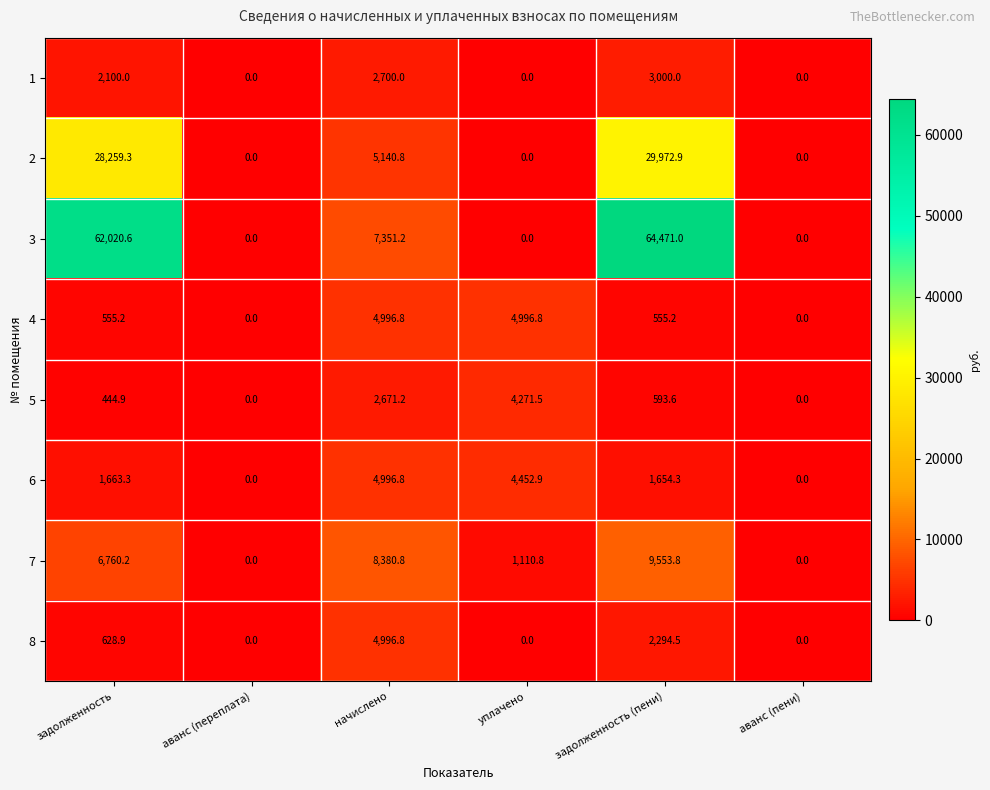

At which label is 5 closest to 2135?

начислено